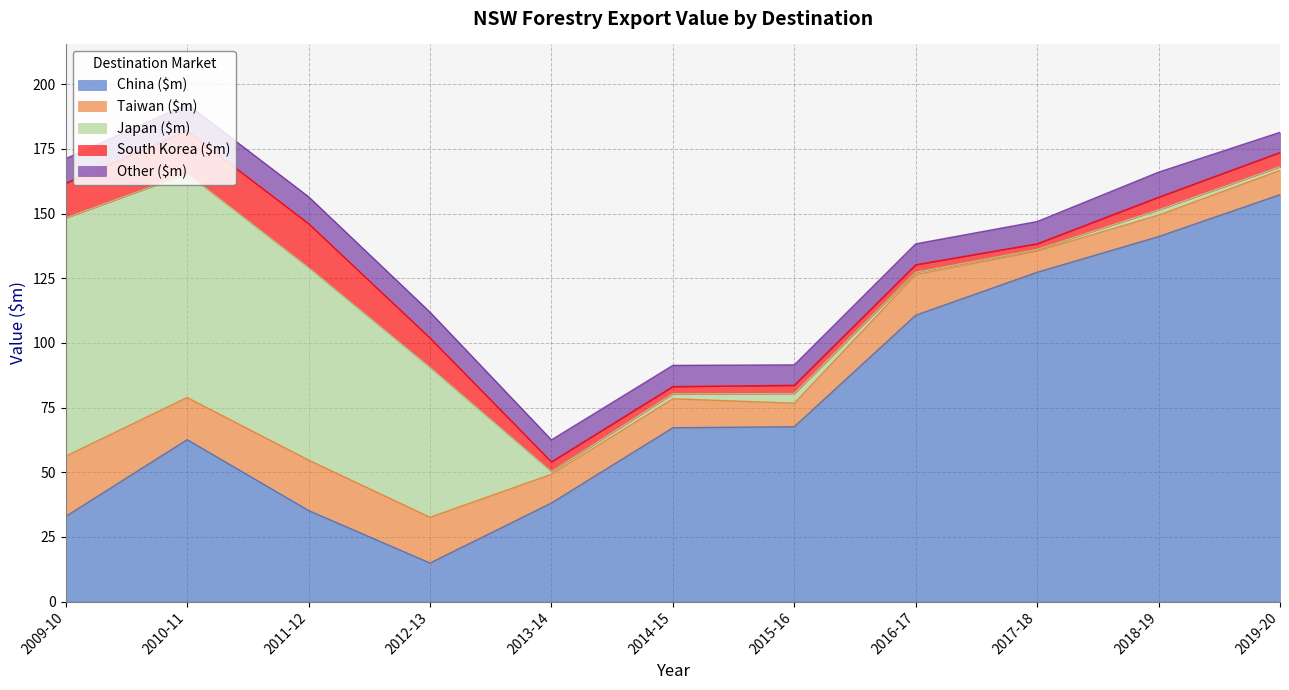

At how many categories does at least one series exceed 64?

9